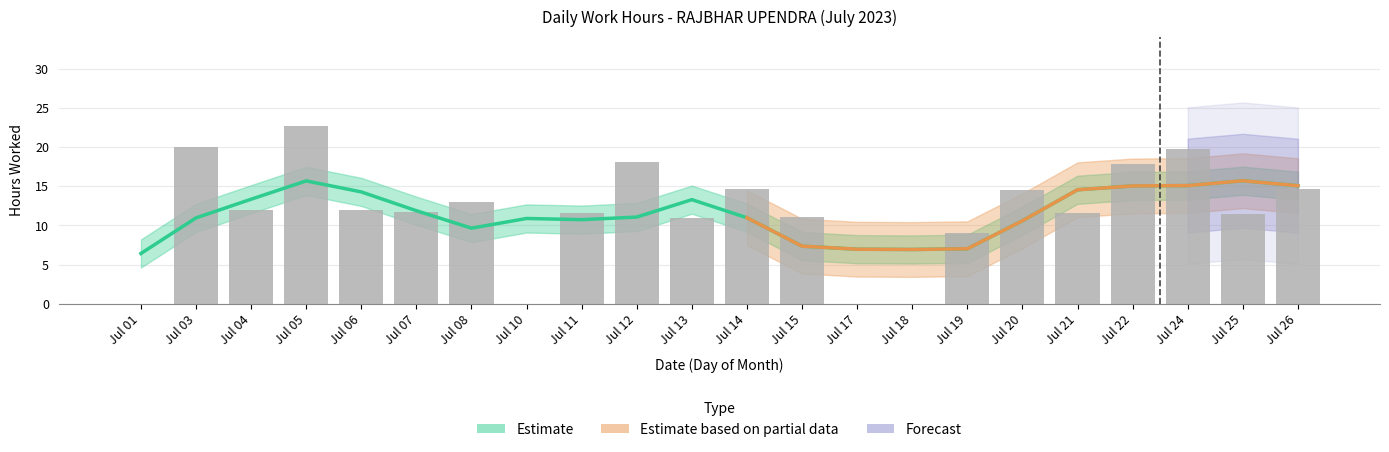

Rank the categories by value from lowest to highest.

Jul 01, Jul 10, Jul 17, Jul 18, Jul 19, Jul 13, Jul 15, Jul 25, Jul 11, Jul 21, Jul 07, Jul 06, Jul 04, Jul 08, Jul 20, Jul 14, Jul 26, Jul 22, Jul 12, Jul 24, Jul 03, Jul 05